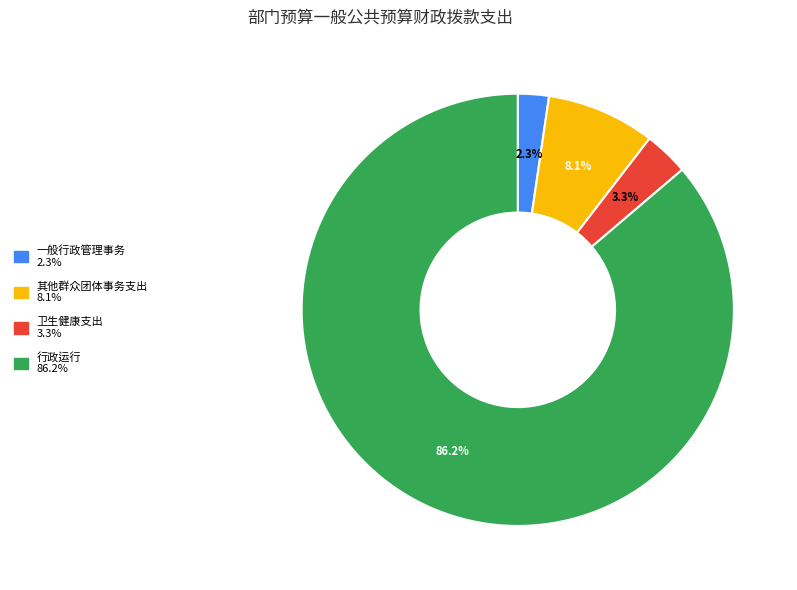

Does any single category account for the majority?

Yes